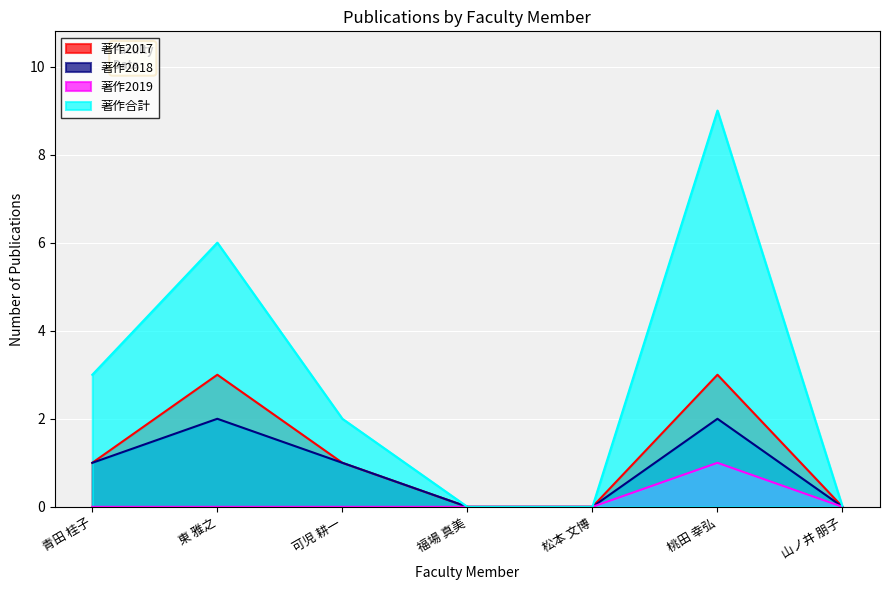

How many data points in 著作2017 are above 1?

2